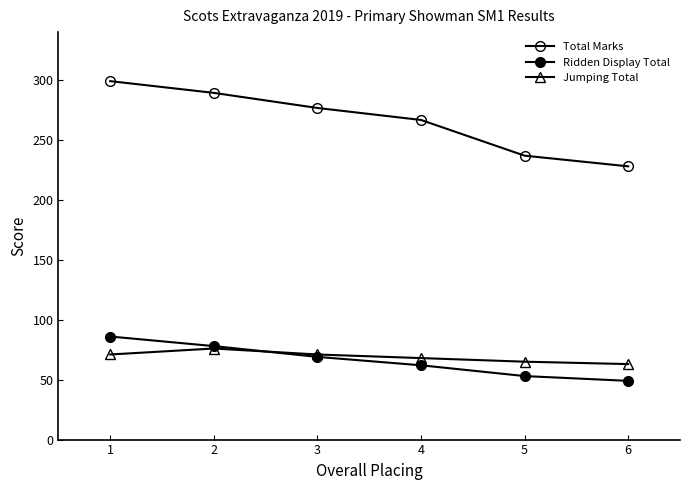

True or false: Ridden Display Total has a value of 51.4 at 1.

False